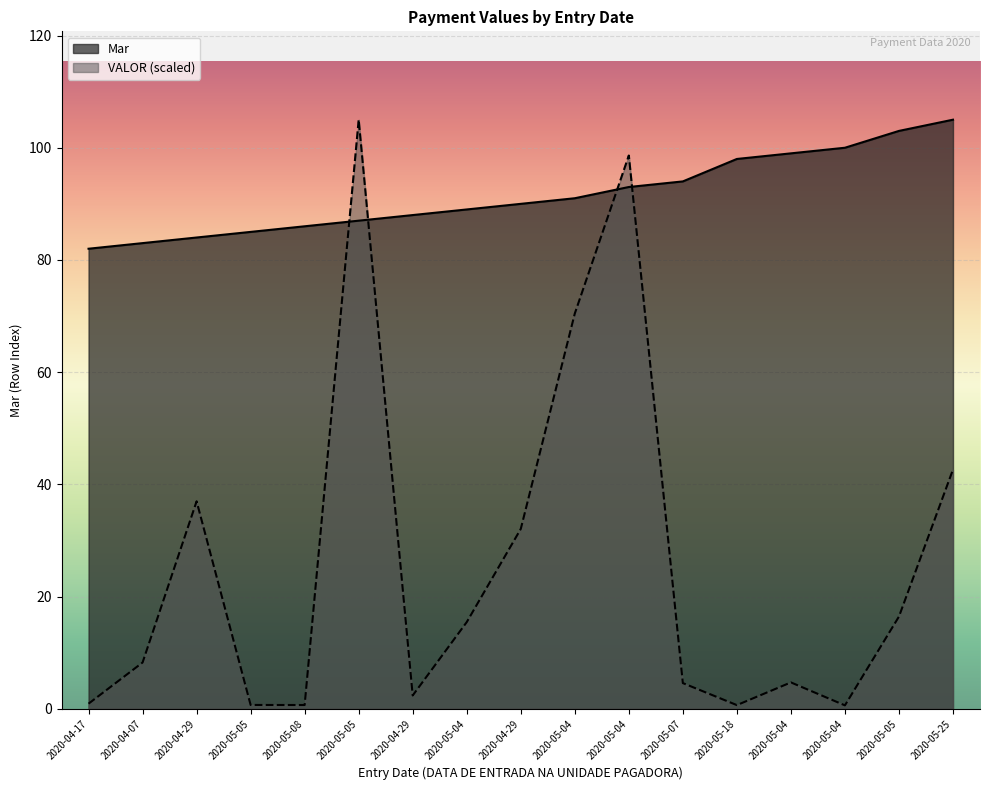

Reading left to right, list all the values displayed in this chart.

Mar: 2020-04-17=82.0	2020-04-07=83.0	2020-04-29=84.0	2020-05-05=85.0	2020-05-08=86.0	2020-05-05=87.0	2020-04-29=88.0	2020-05-04=89.0	2020-04-29=90.0	2020-05-04=91.0	2020-05-04=93.0	2020-05-07=94.0	2020-05-18=98.0	2020-05-04=99.0	2020-05-04=100.0	2020-05-05=103.0	2020-05-25=105.0
VALOR: 2020-04-17=0.9	2020-04-07=8.2	2020-04-29=37.0	2020-05-05=0.7	2020-05-08=0.7	2020-05-05=105.0	2020-04-29=2.4	2020-05-04=15.4	2020-04-29=32.1	2020-05-04=70.4	2020-05-04=98.6	2020-05-07=4.6	2020-05-18=0.7	2020-05-04=4.7	2020-05-04=0.6	2020-05-05=16.4	2020-05-25=42.6